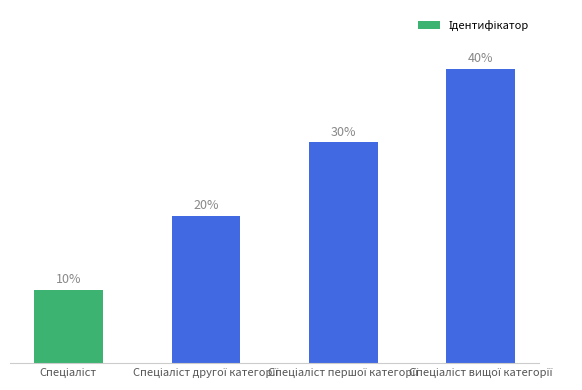

Which has a higher value, Спеціаліст другої категорії or Спеціаліст?

Спеціаліст другої категорії